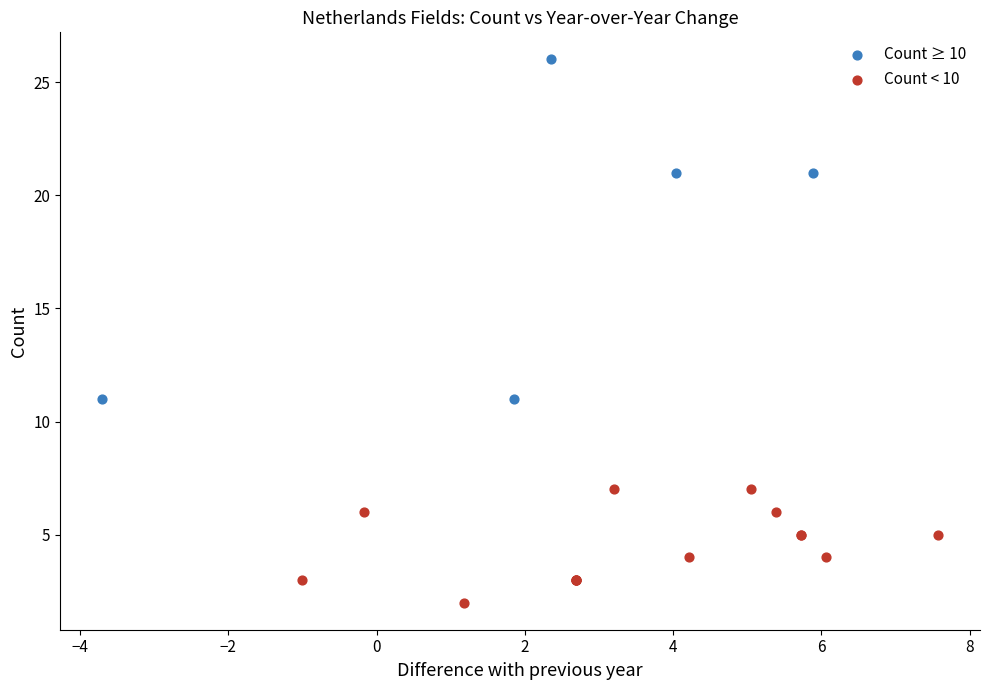

Which series reaches the minimum Y coordinate?

Count < 10